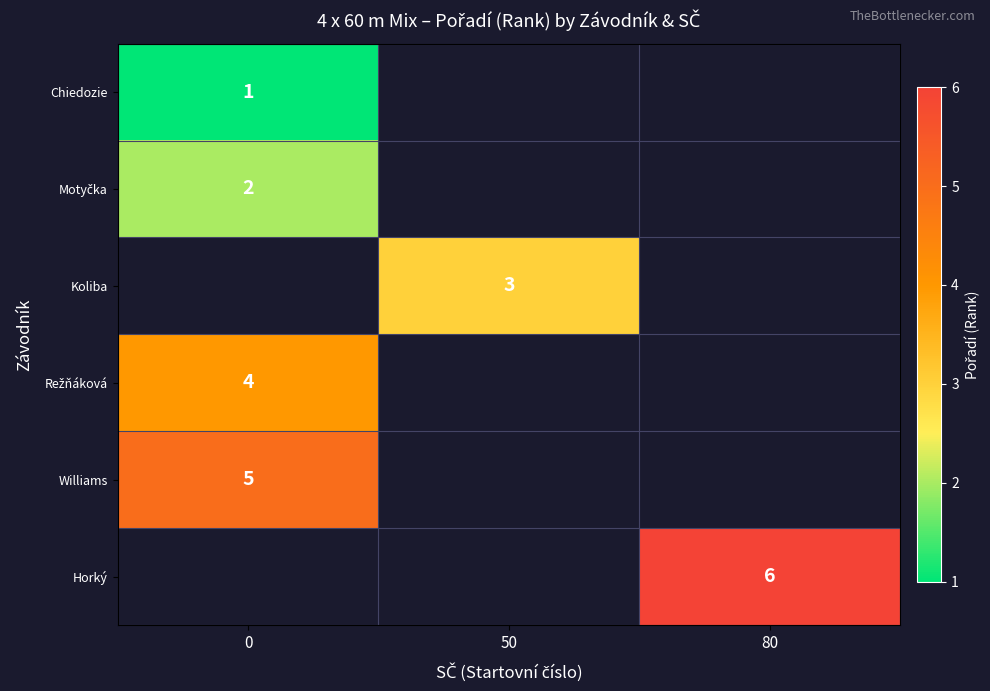

The Koliba series shows 3 at 50. True or false?

True